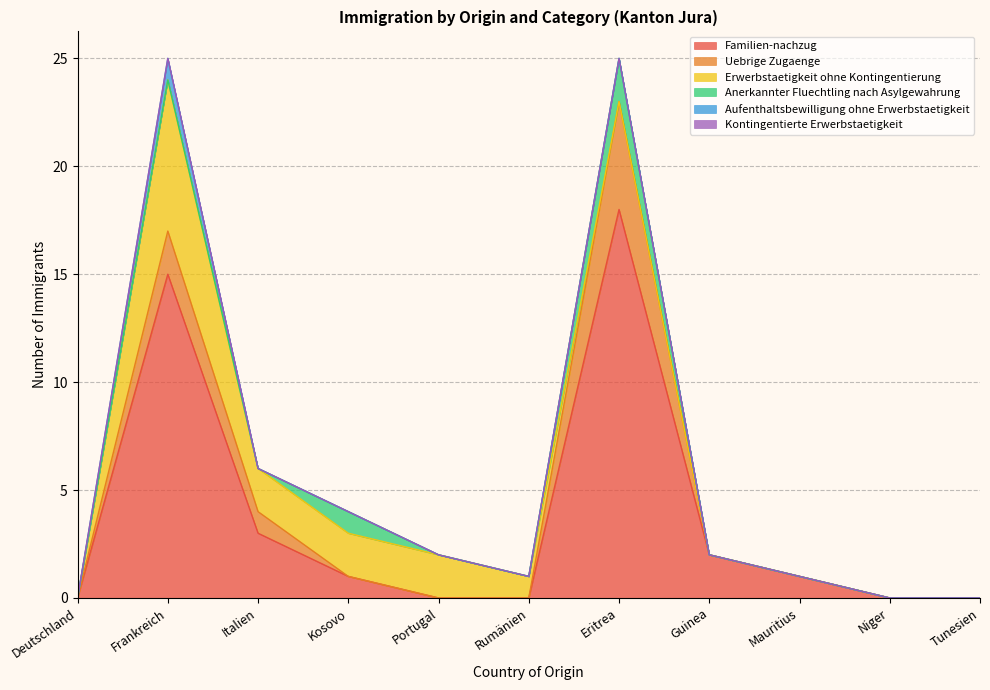

Between Deutschland and Italien, which series saw the biggest shift?

Familien-nachzug